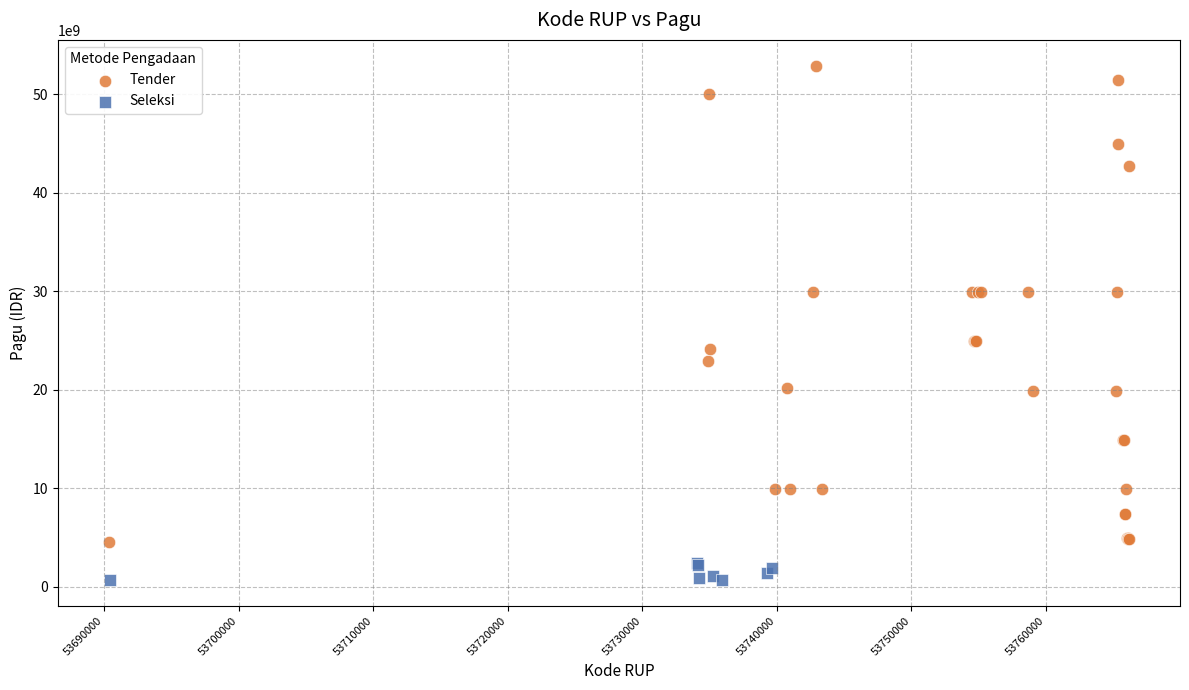

Which series has the widest spread of Y values?

Tender